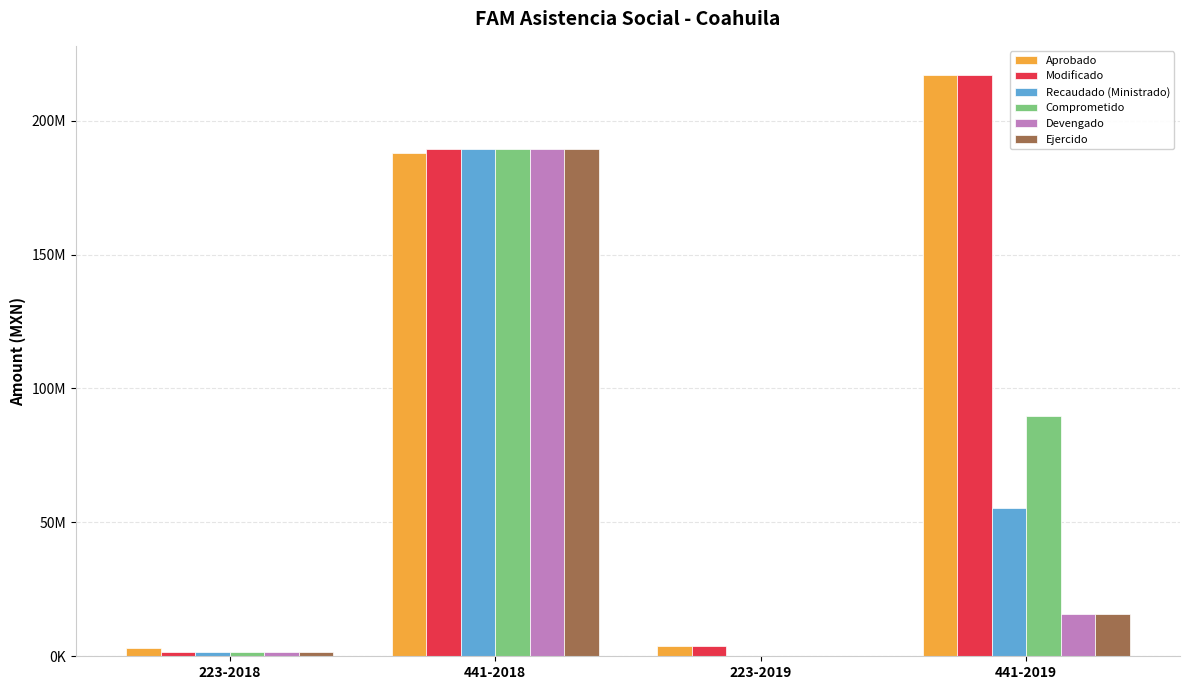

What is the average value of the Comprometido series?

70107242.2